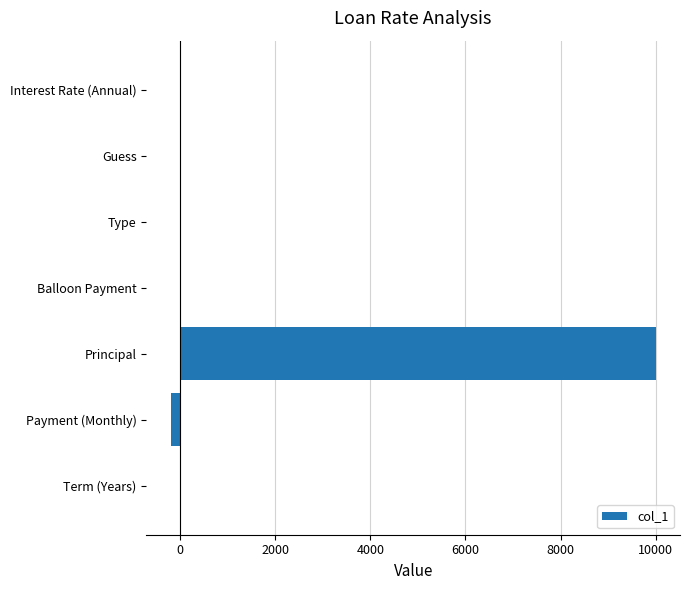

Is it true that the value at Balloon Payment is 0.0?

True